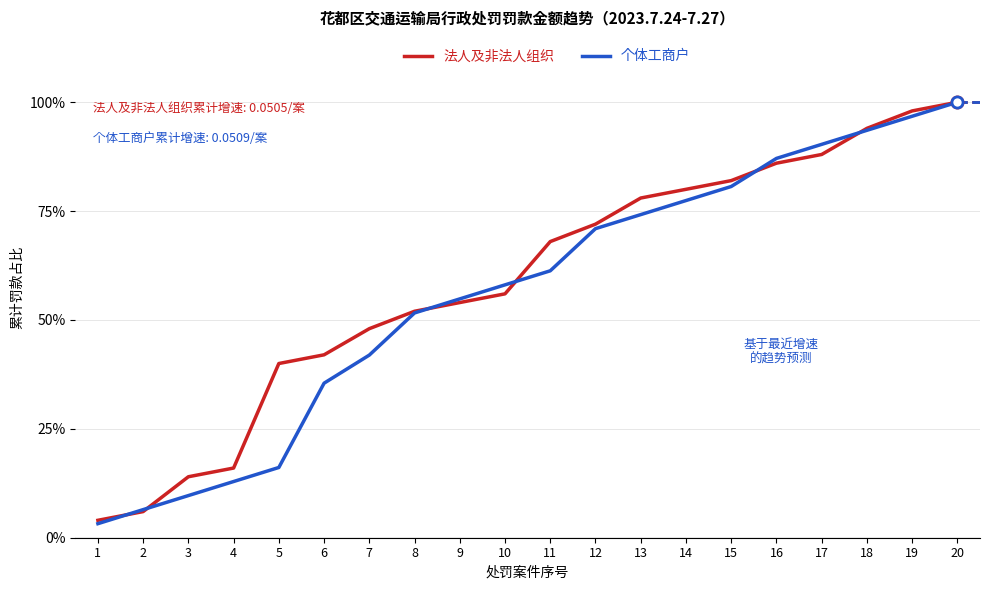

At which category is the sum across all series the highest?

20